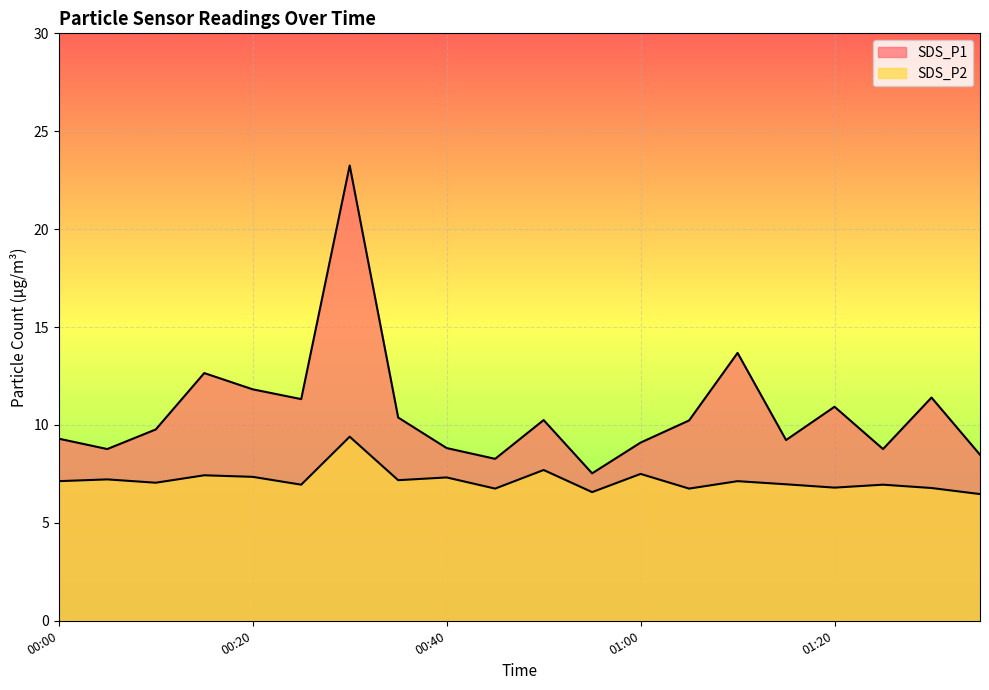

What is the label of the 16th point from the left?

01:15